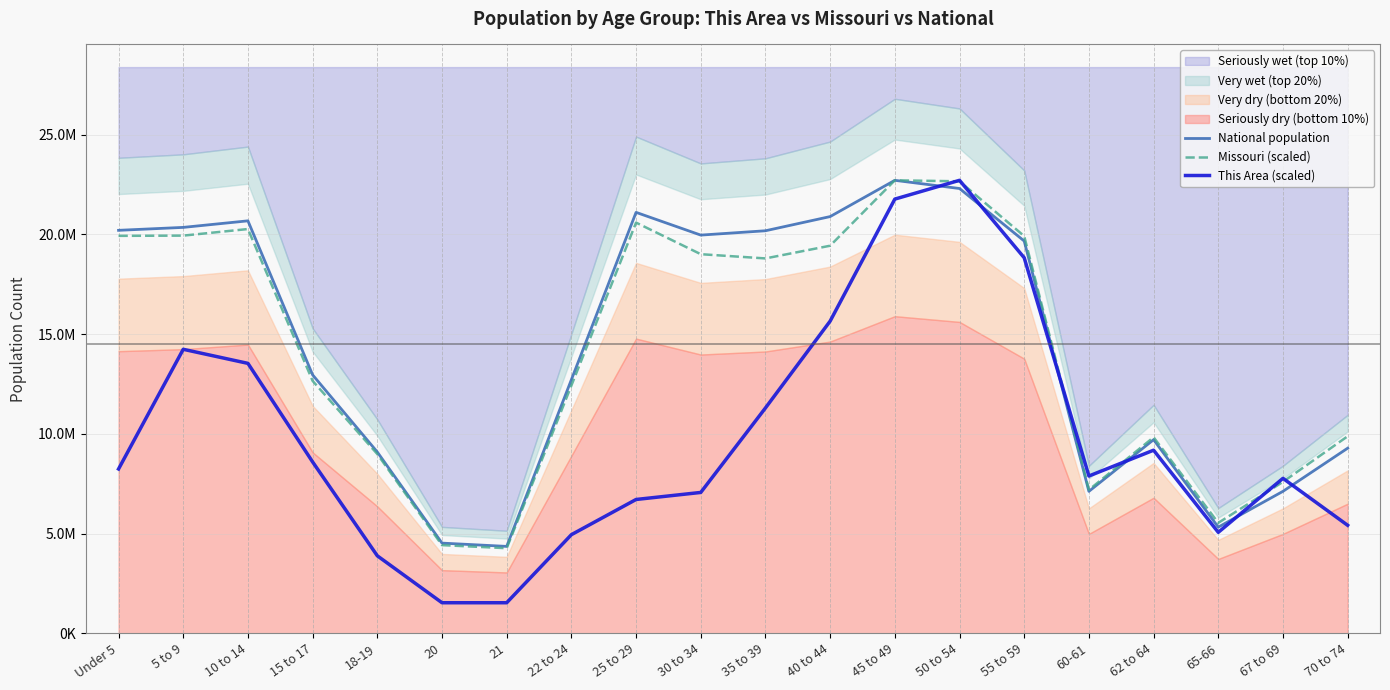

Rank the series at 10 to 14 from lowest to highest value.

This Area (scaled), Missouri (scaled), National population